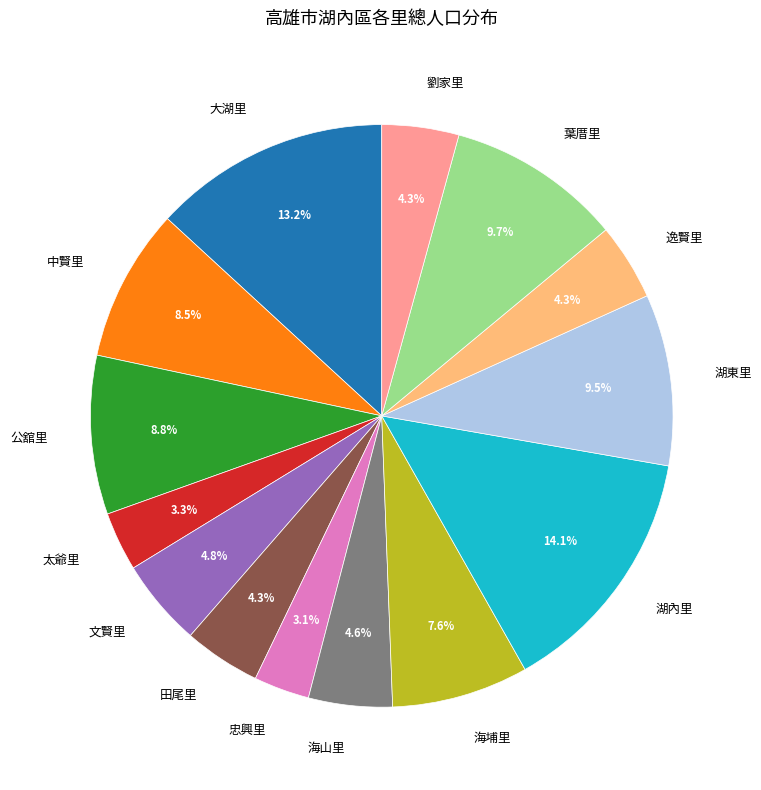

Is 大湖里 the majority of the pie?

No